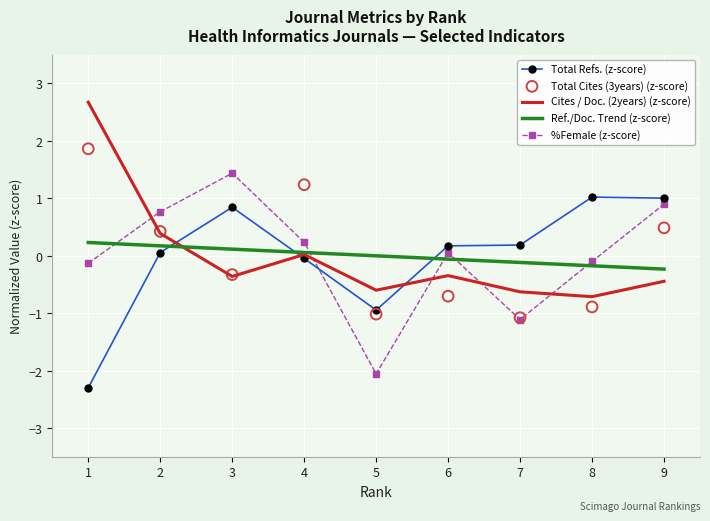

Is the value of %Female (z-score) at 4 greater than the value of Total Cites (3years) (z-score) at 6?

Yes